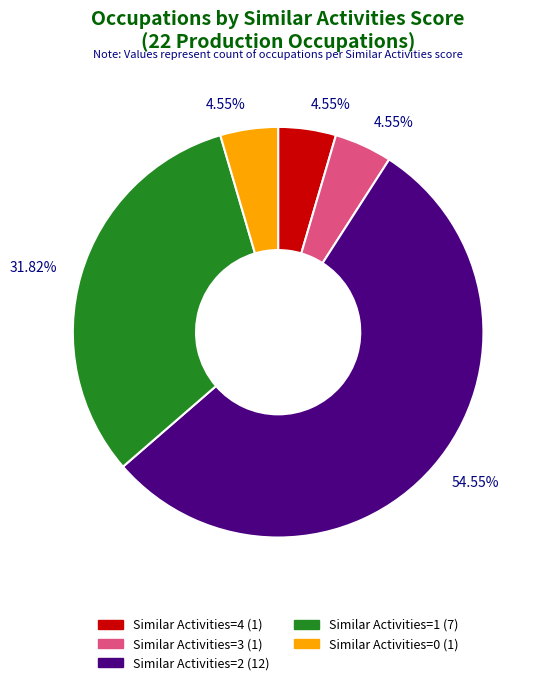

Count the number of slices in the pie.

5